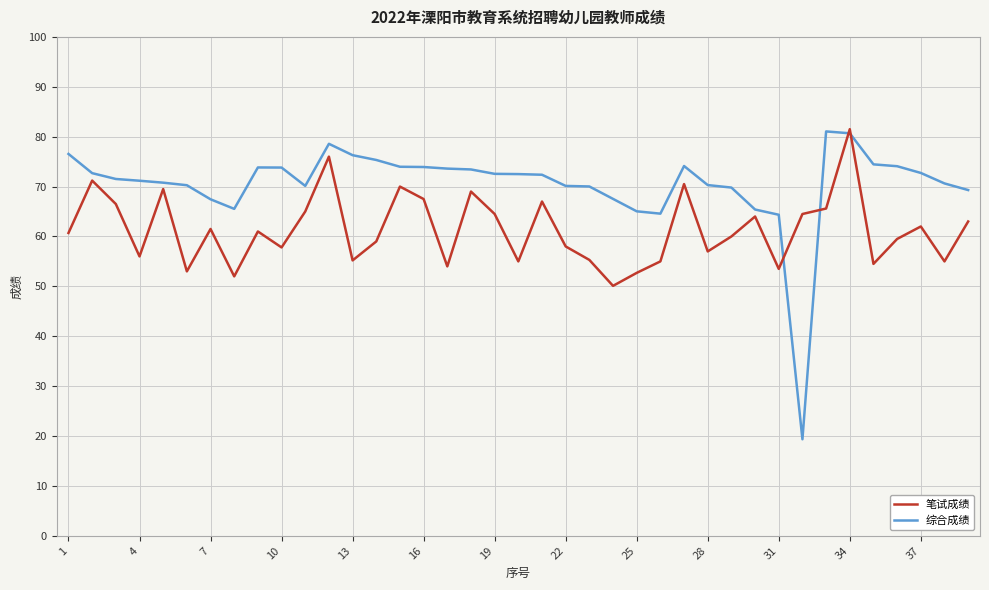

Which series has the largest total across all categories?

综合成绩